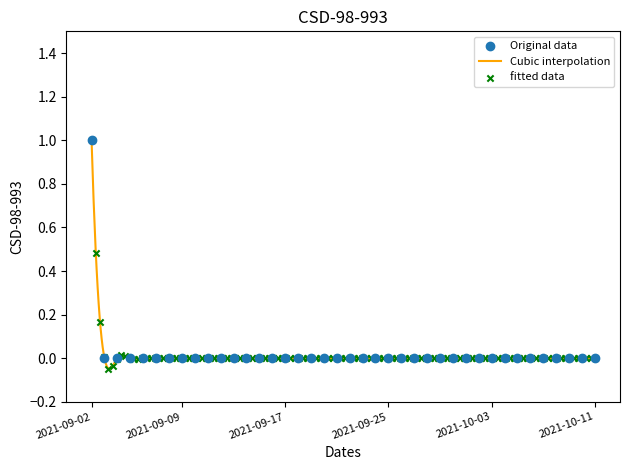

What is the change in value from 2021-09-02 to 2021-09-19?

-1